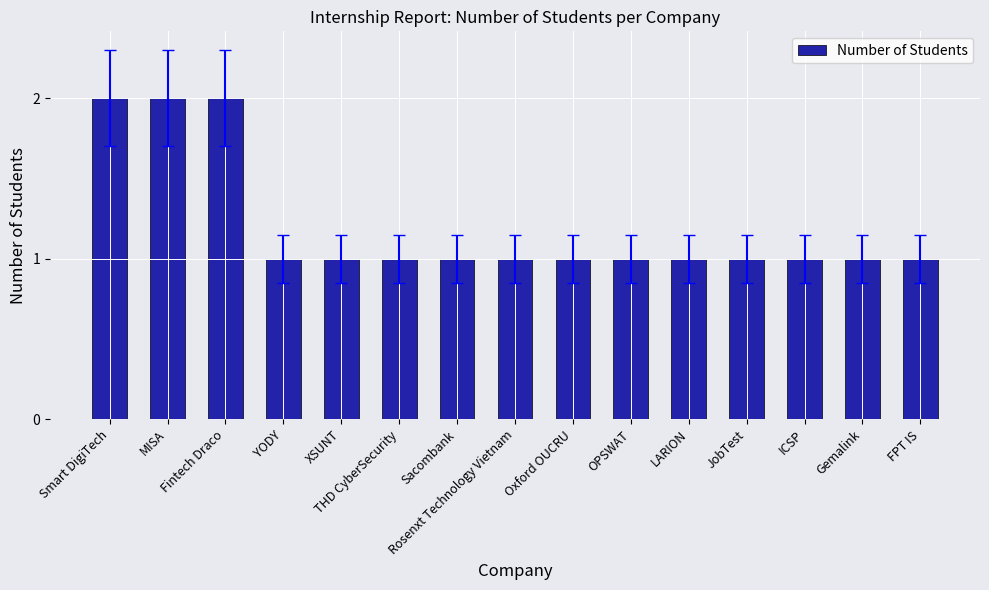

Reading left to right, transcribe all the data shown in this chart.

2	2	2	1	1	1	1	1	1	1	1	1	1	1	1